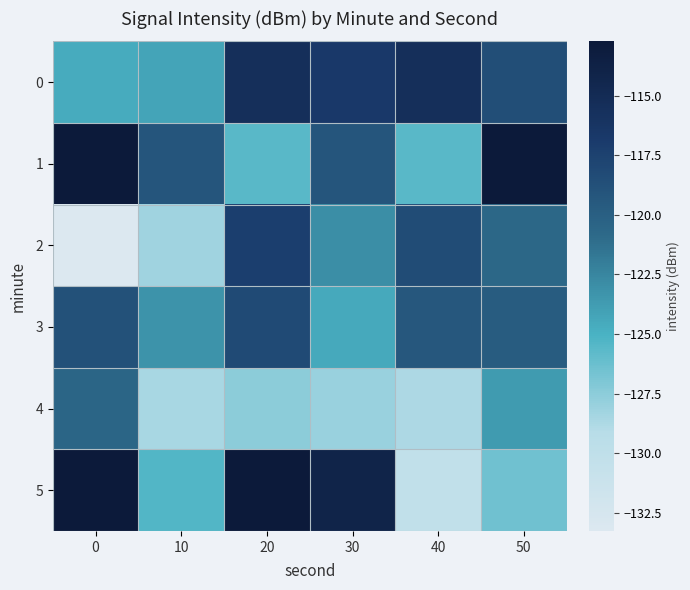

Between 0 and 50, which is larger?

50